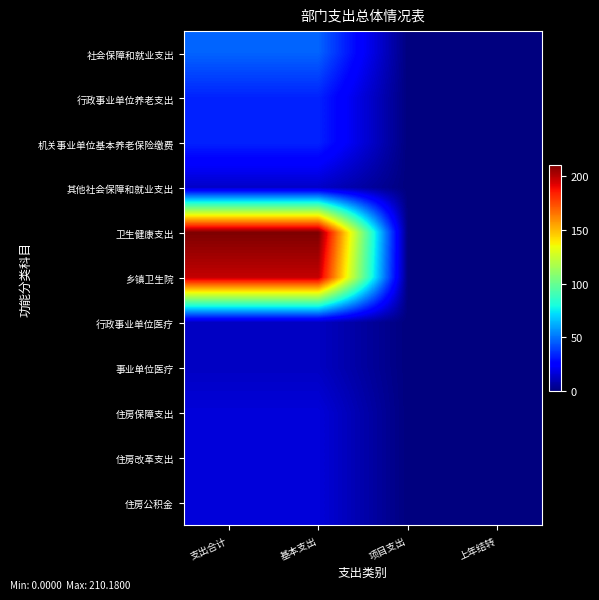

Rank the series by their maximum value, from lowest to highest.

行政事业单位医疗, 事业单位医疗, 其他社会保障和就业支出, 住房保障支出, 住房改革支出, 住房公积金, 行政事业单位养老支出, 机关事业单位基本养老保险缴费, 社会保障和就业支出, 乡镇卫生院, 卫生健康支出